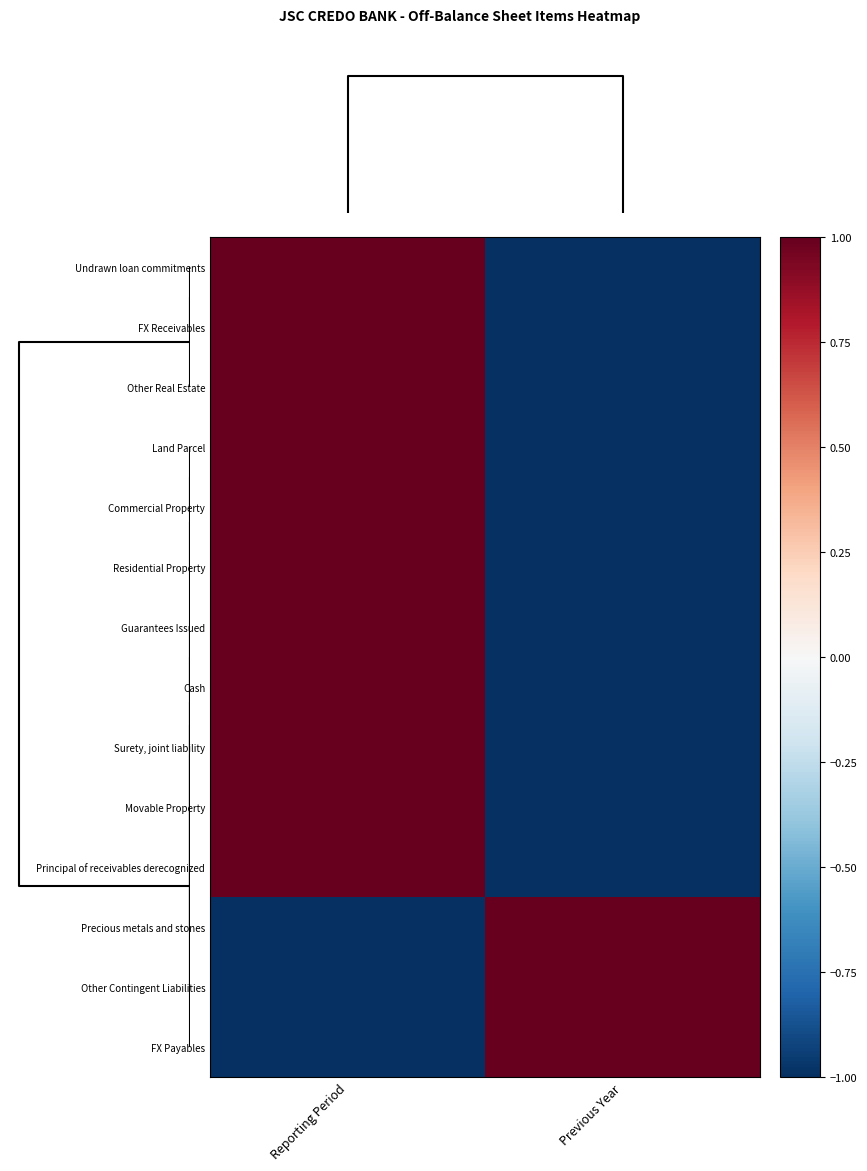

What is the minimum value shown in the chart?

-1.0